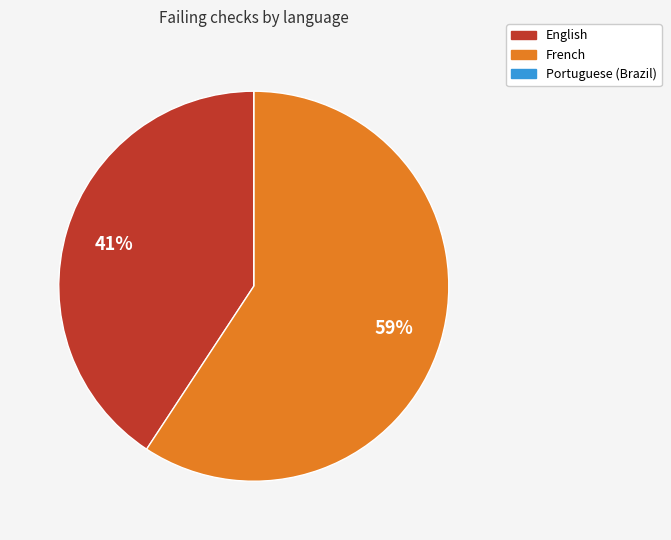

What is the ratio of the value at English to the value at French?

0.7